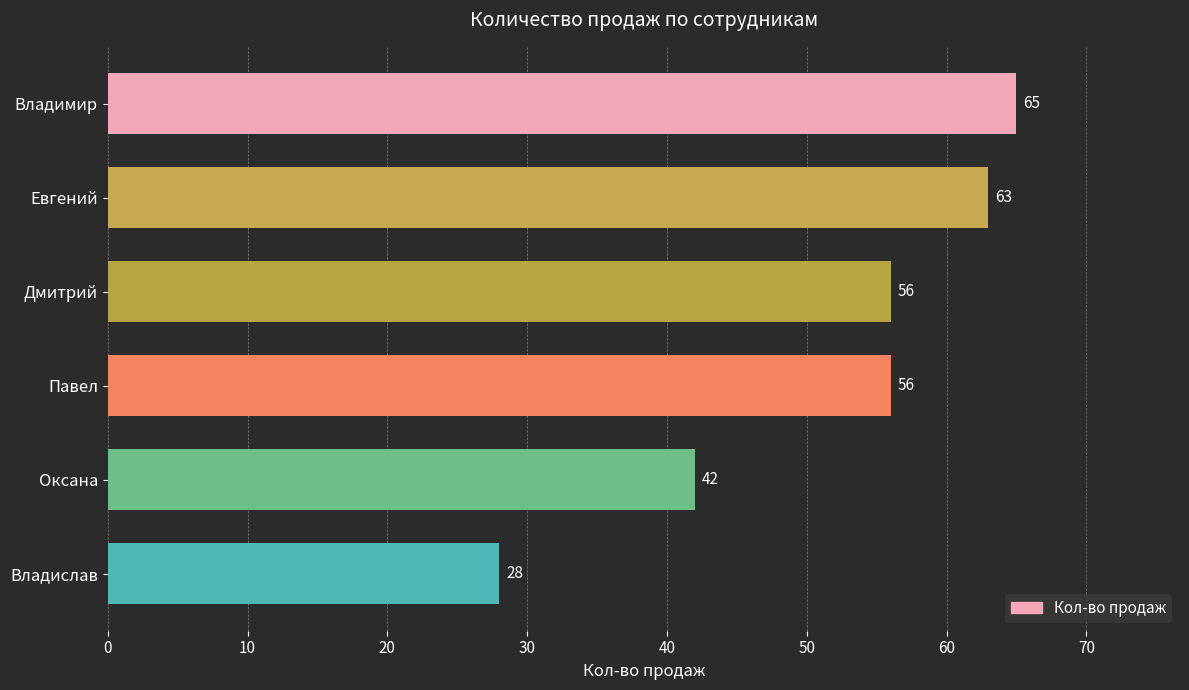

What is the approximate value at Оксана, to the nearest 5?

40